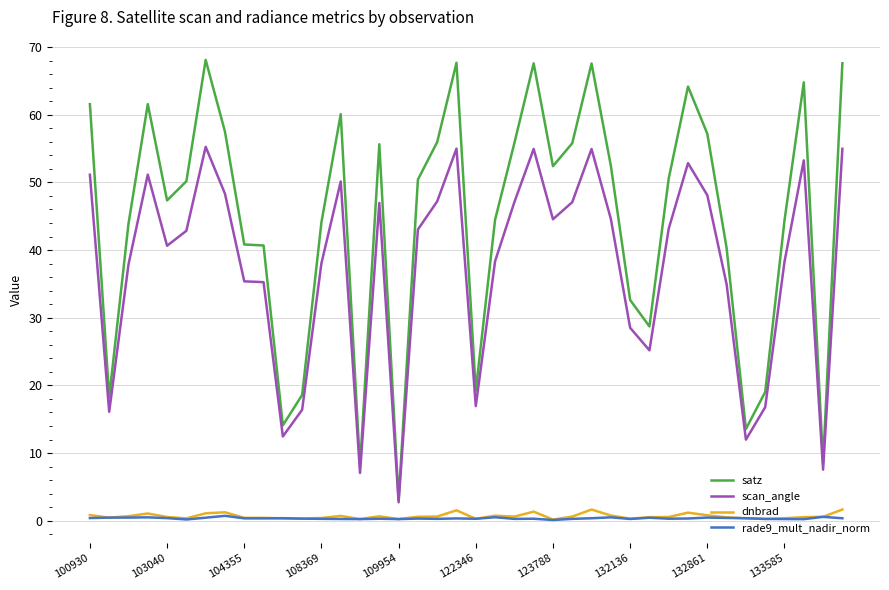

Which series has the widest spread of values?

satz